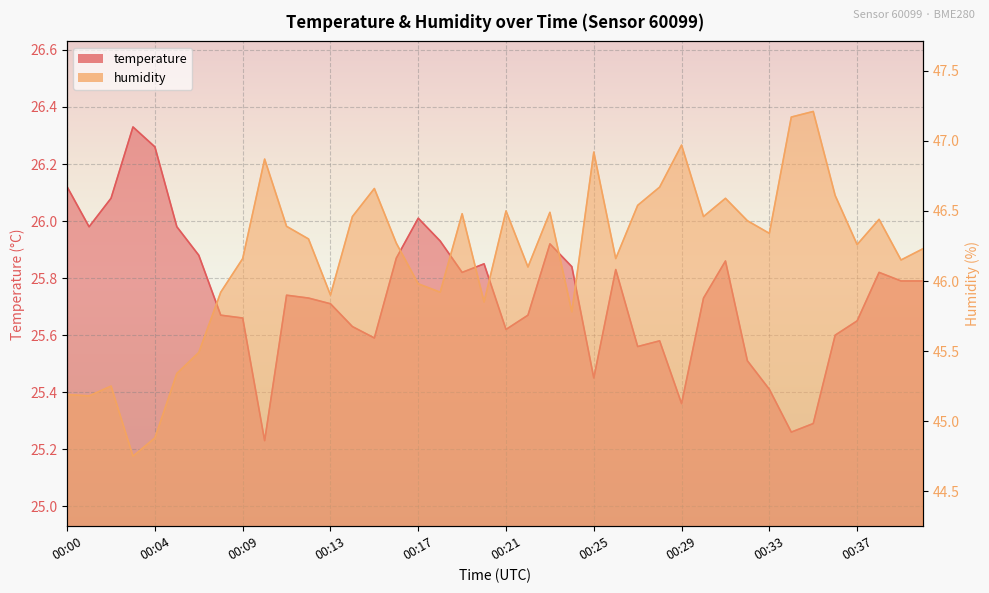

What is the difference between the highest and lowest values at 00:22?

20.4